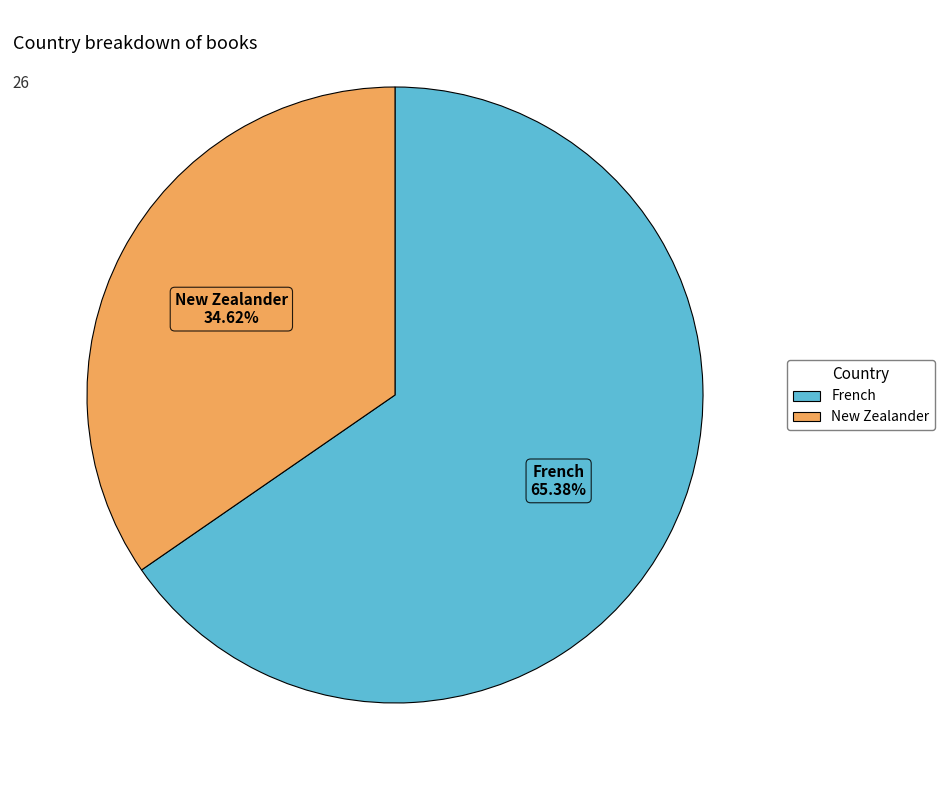

To the nearest percent, what percentage of the pie is French?

65%